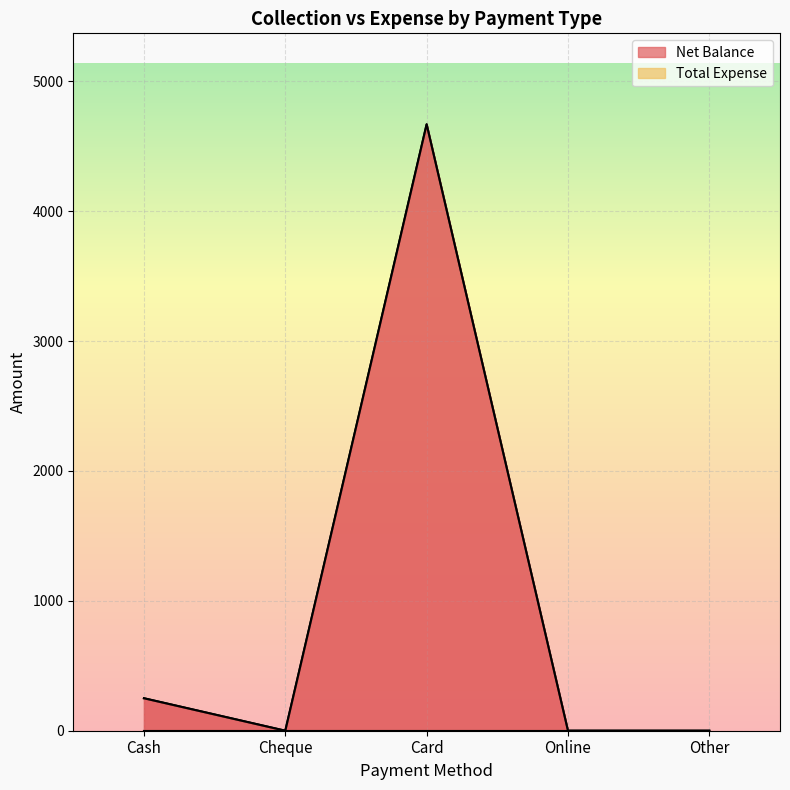

List the labels in order of value, largest first.

Card, Cash, Cheque, Online, Other